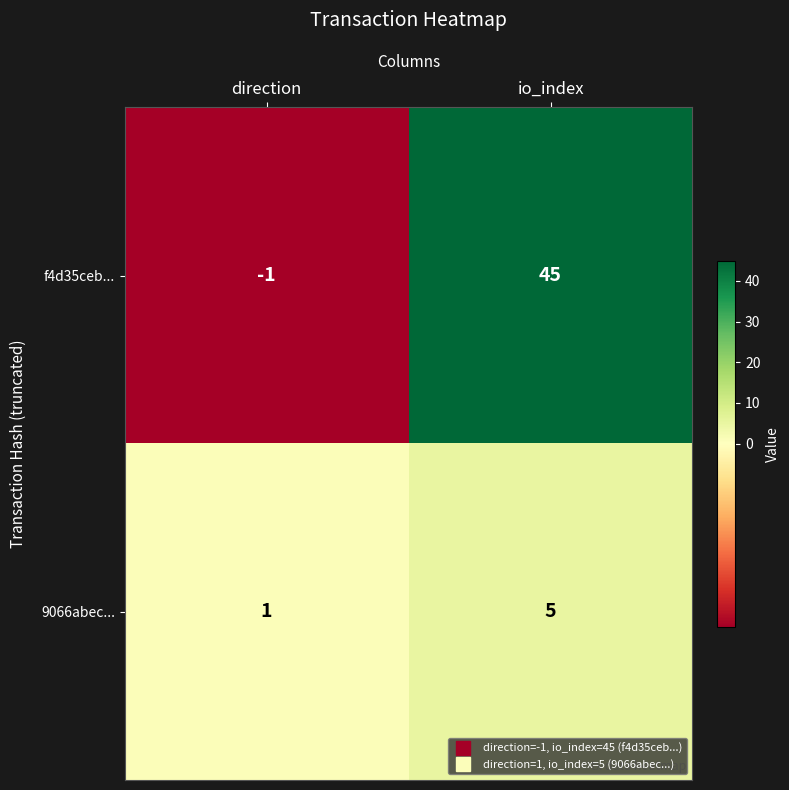

Is the value of 9066abec... at direction greater than the value of f4d35ceb... at io_index?

No